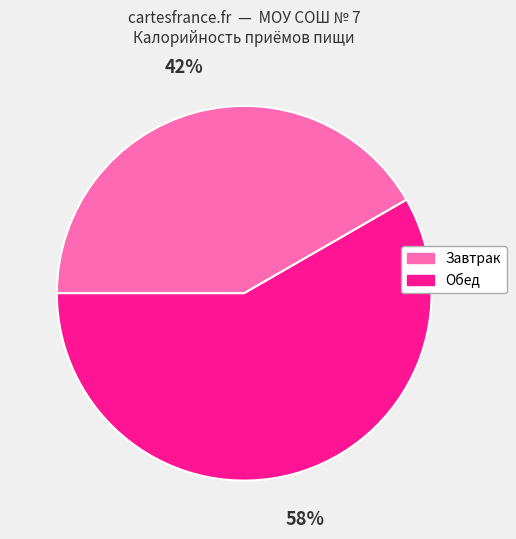

Is there a majority slice in this chart?

Yes